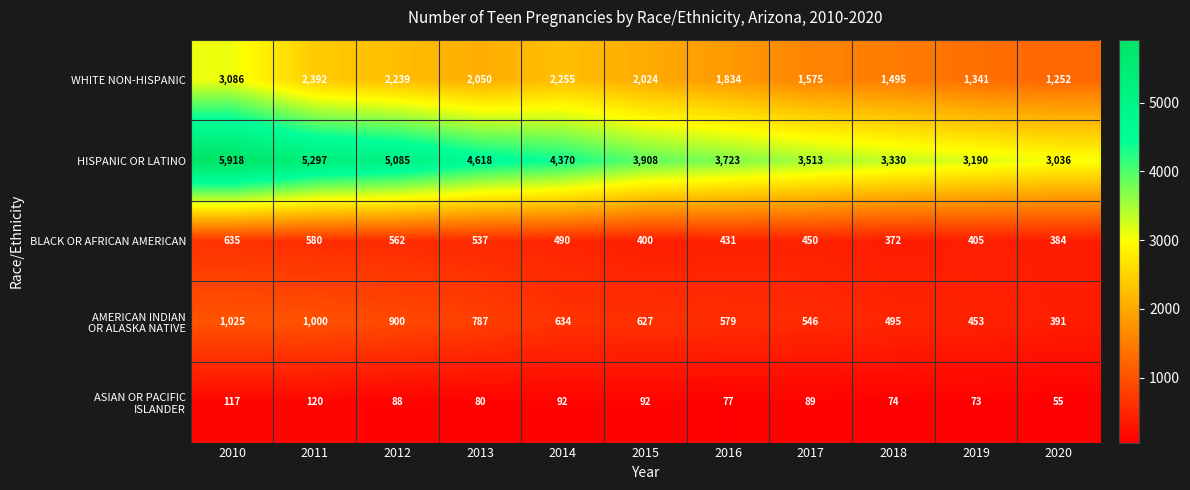

The value of WHITE NON-HISPANIC at 2020 is 1252. True or false?

True